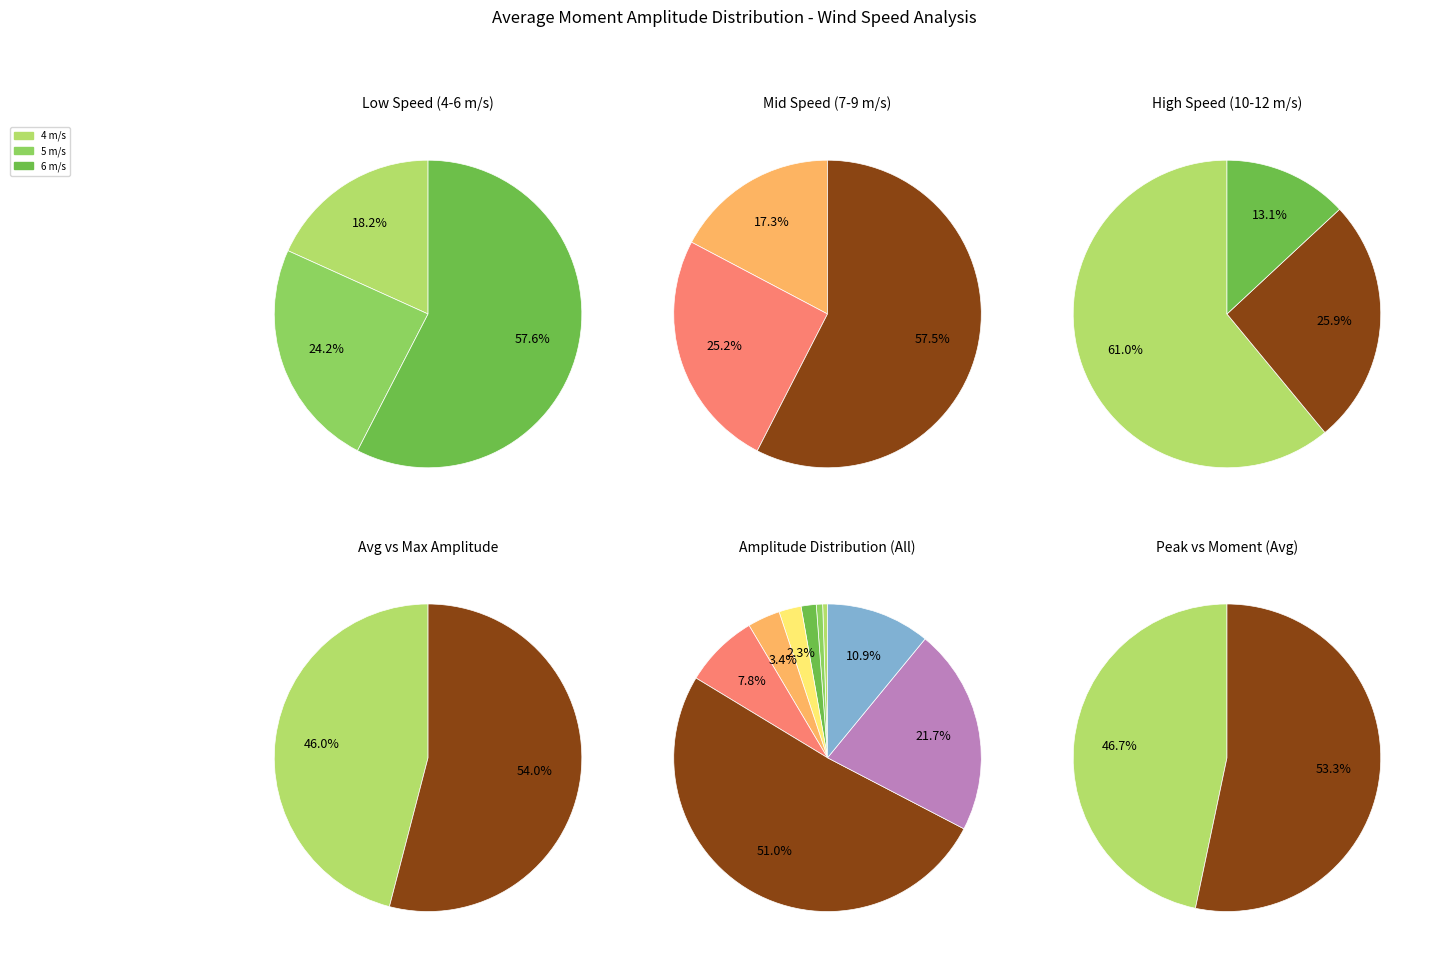

Does any single category account for the majority?

Yes